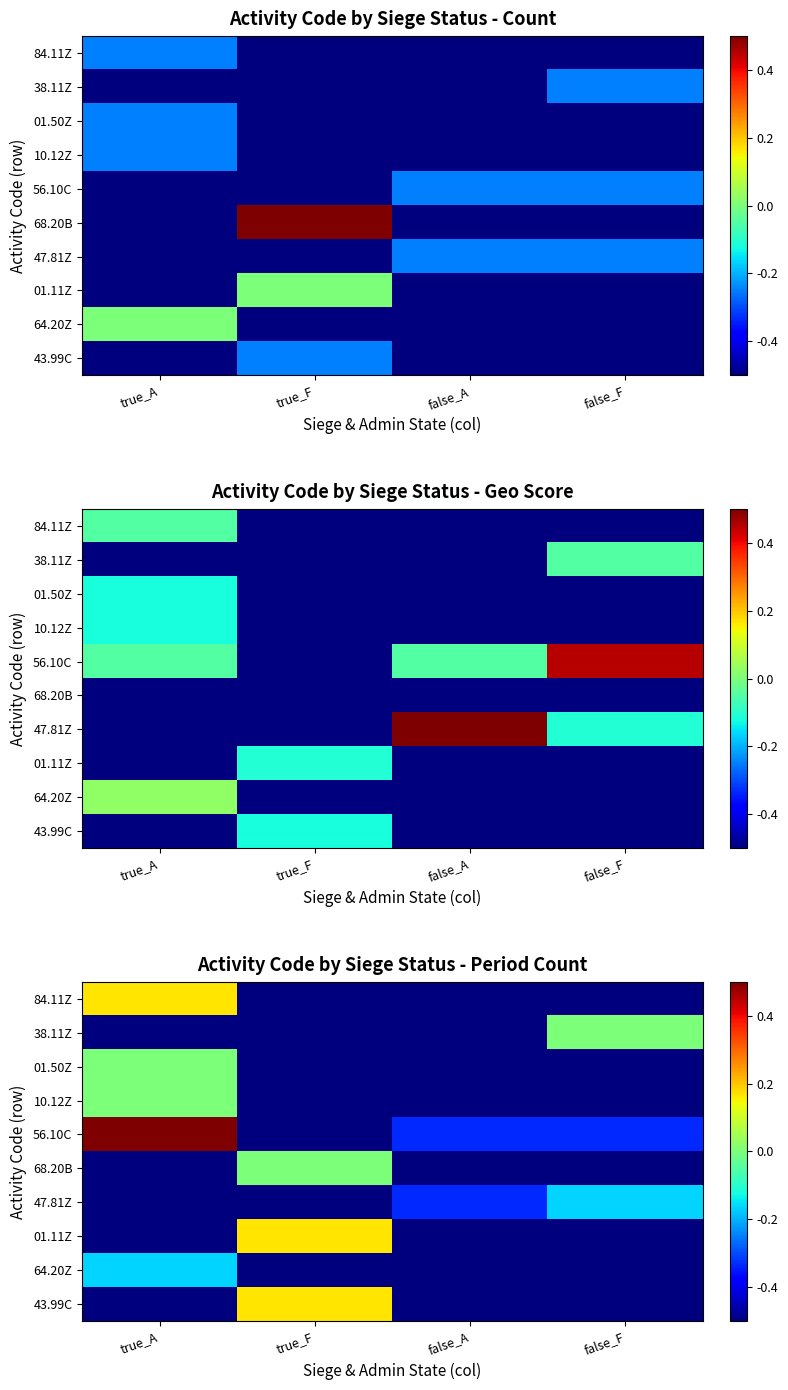

Between true_A and false_F, which series saw the biggest shift?

56.10C